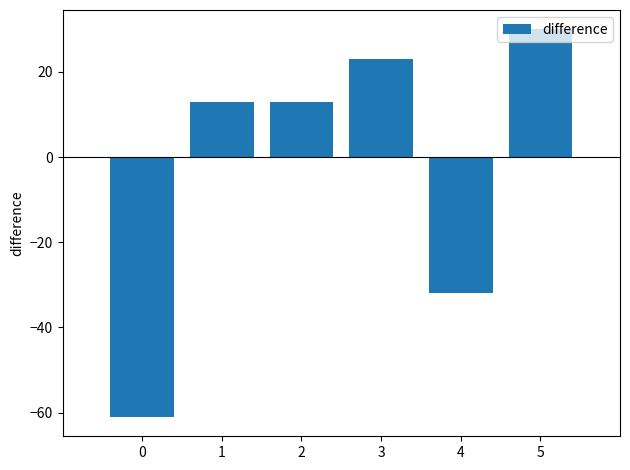

Which label corresponds to the largest value in the chart?

5